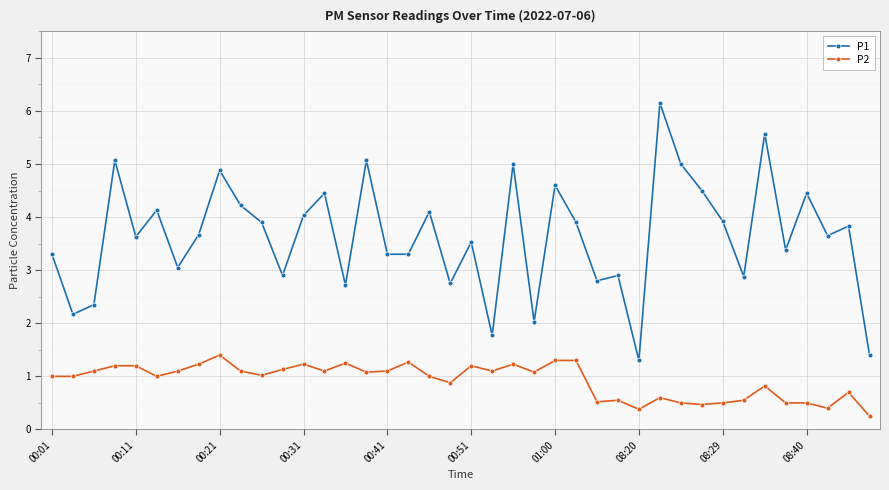

Is this an area chart (filled region under the line)?

No